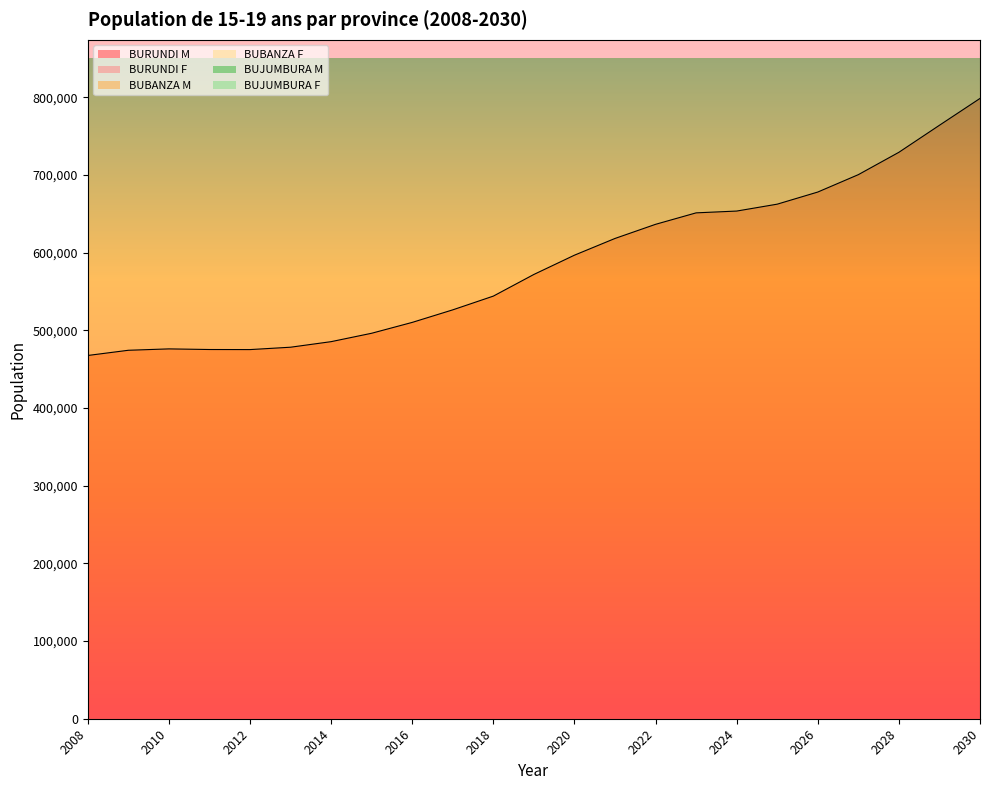

True or false: BUJUMBURA F and BURUNDI F cross at least once.

False